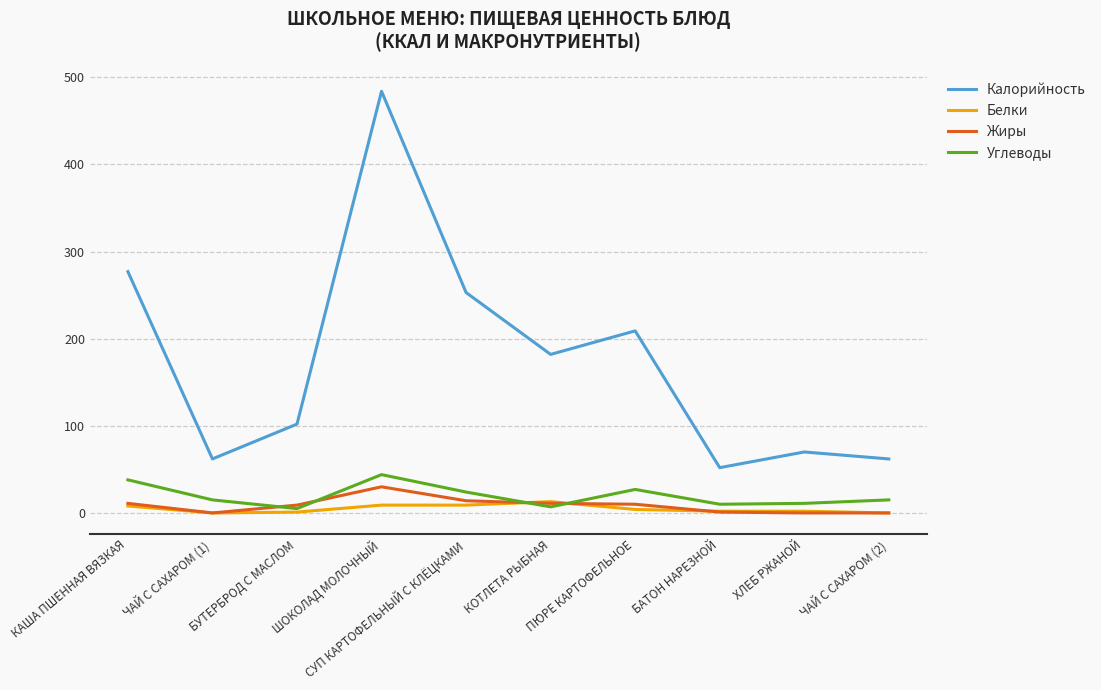

True or false: Калорийность and Углеводы intersect in this chart.

False